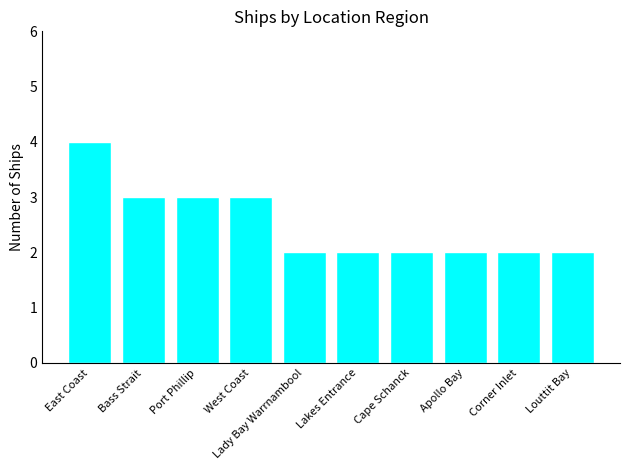

Reading right to left, transcribe all the data shown in this chart.

Louttit Bay=2	Corner Inlet=2	Apollo Bay=2	Cape Schanck=2	Lakes Entrance=2	Lady Bay Warrnambool=2	West Coast=3	Port Phillip=3	Bass Strait=3	East Coast=4